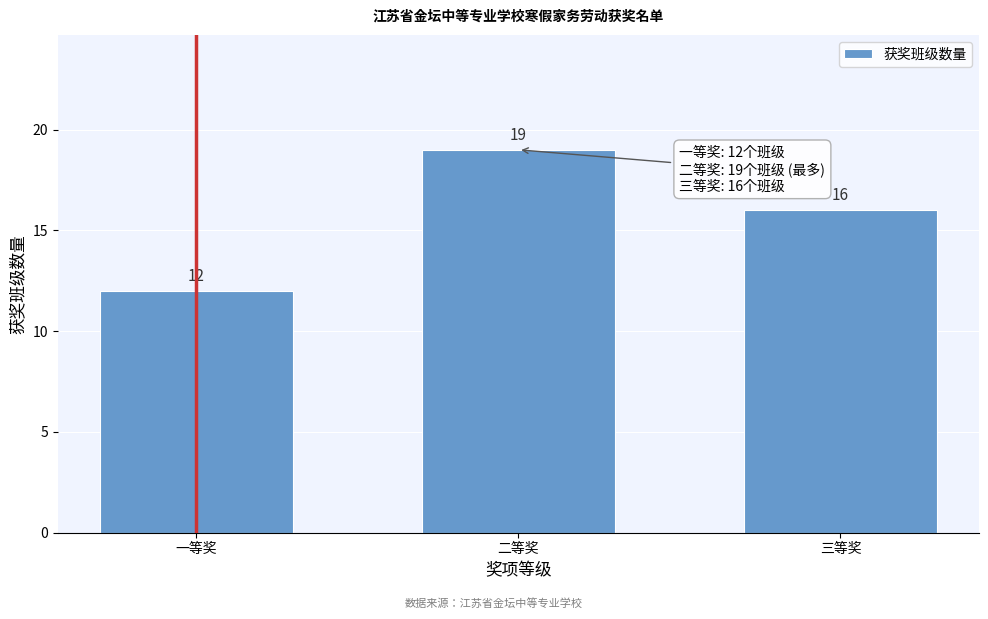

Reading left to right, what are all the values shown in this chart?

一等奖=12	二等奖=19	三等奖=16